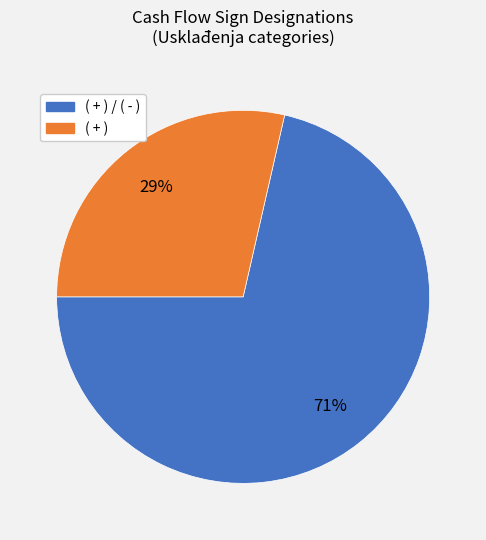

To the nearest percent, what is the average slice percentage?

50%